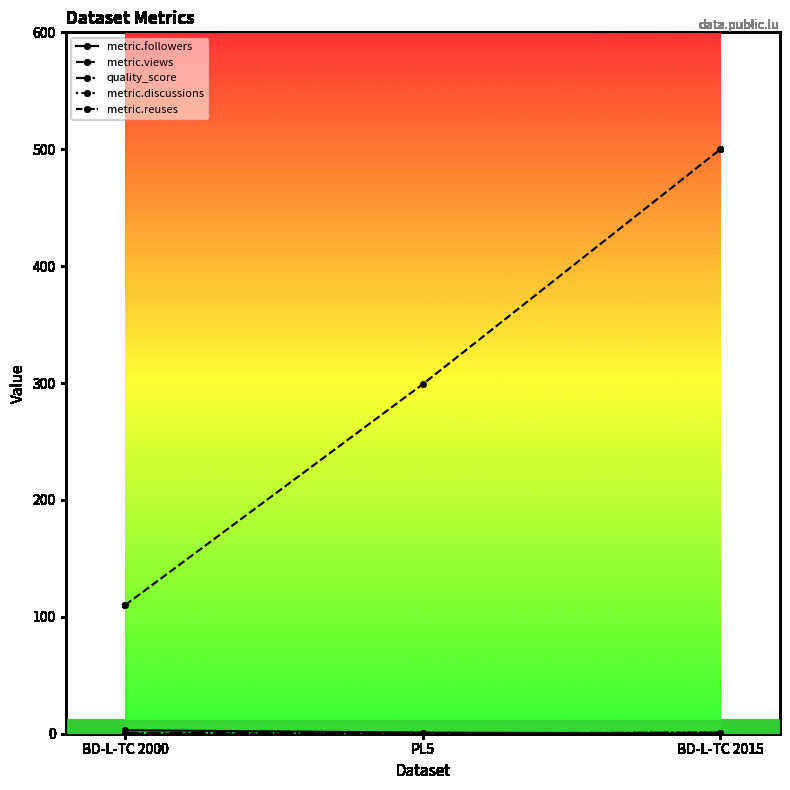

What is the label of the 2nd point from the right?

PL5